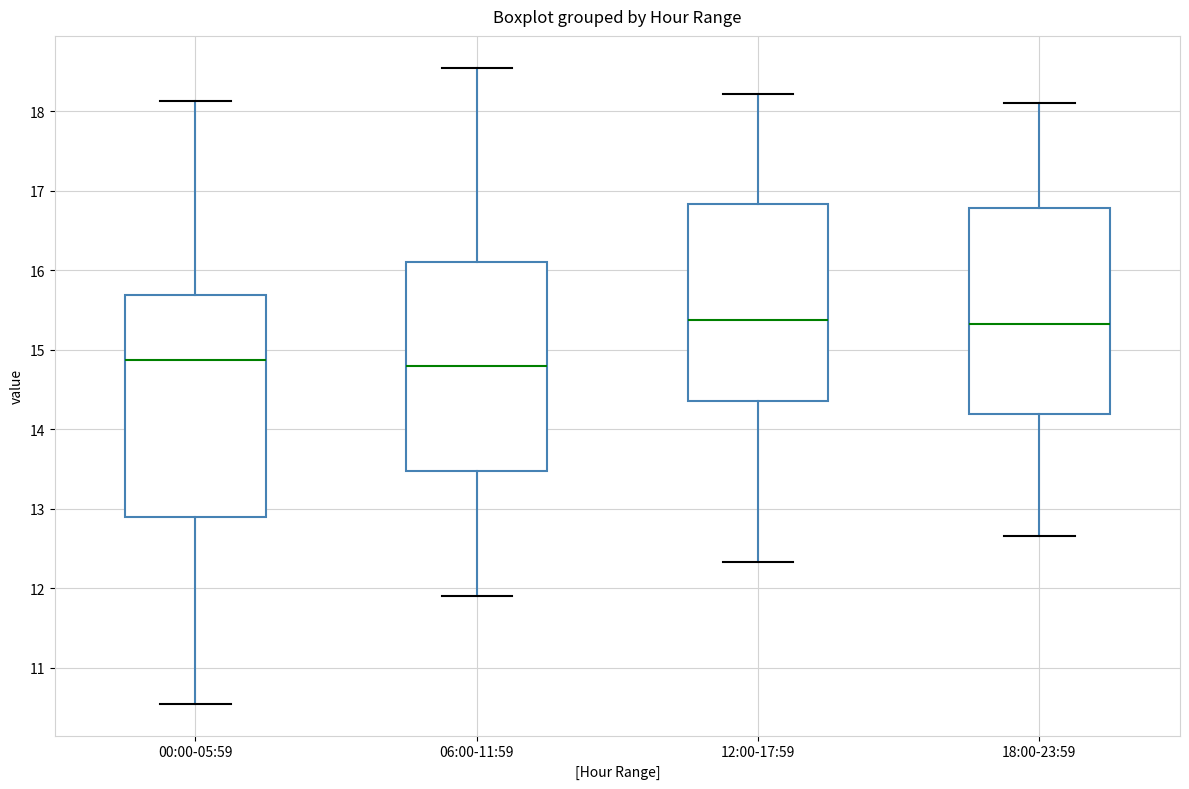

Which box is the tallest, from its lower edge to its upper edge?

00:00-05:59